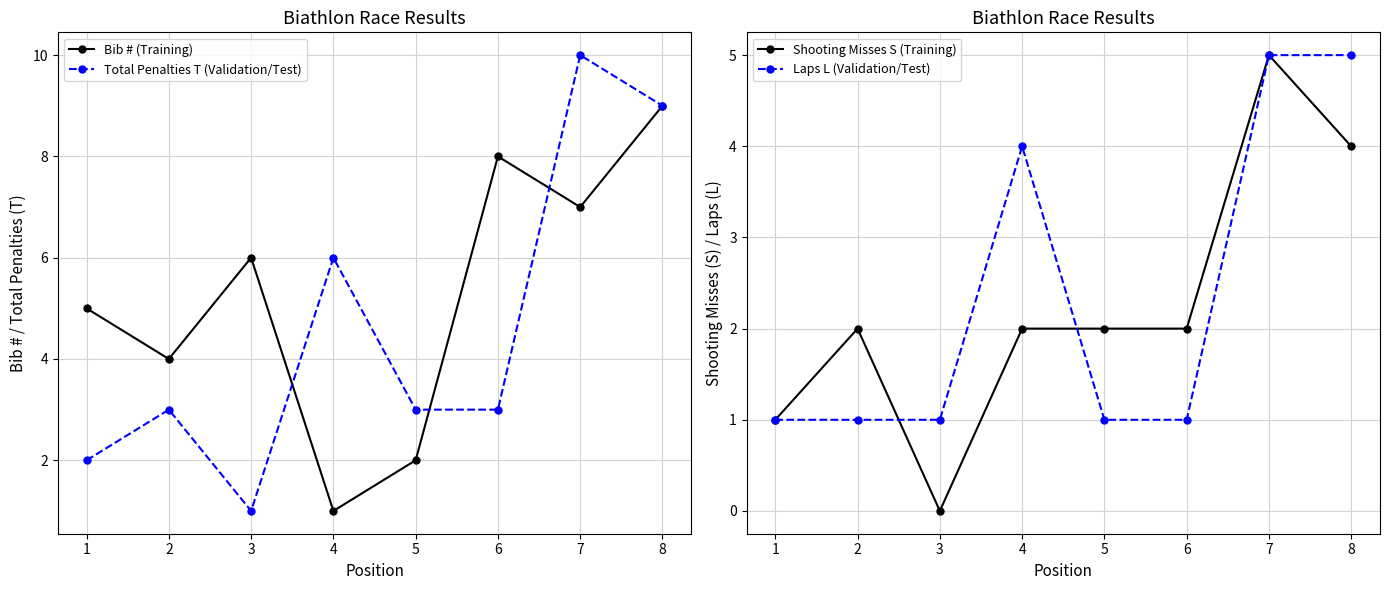

List the labels in order of Laps L (Validation/Test) value, smallest first.

1, 2, 3, 5, 6, 4, 7, 8